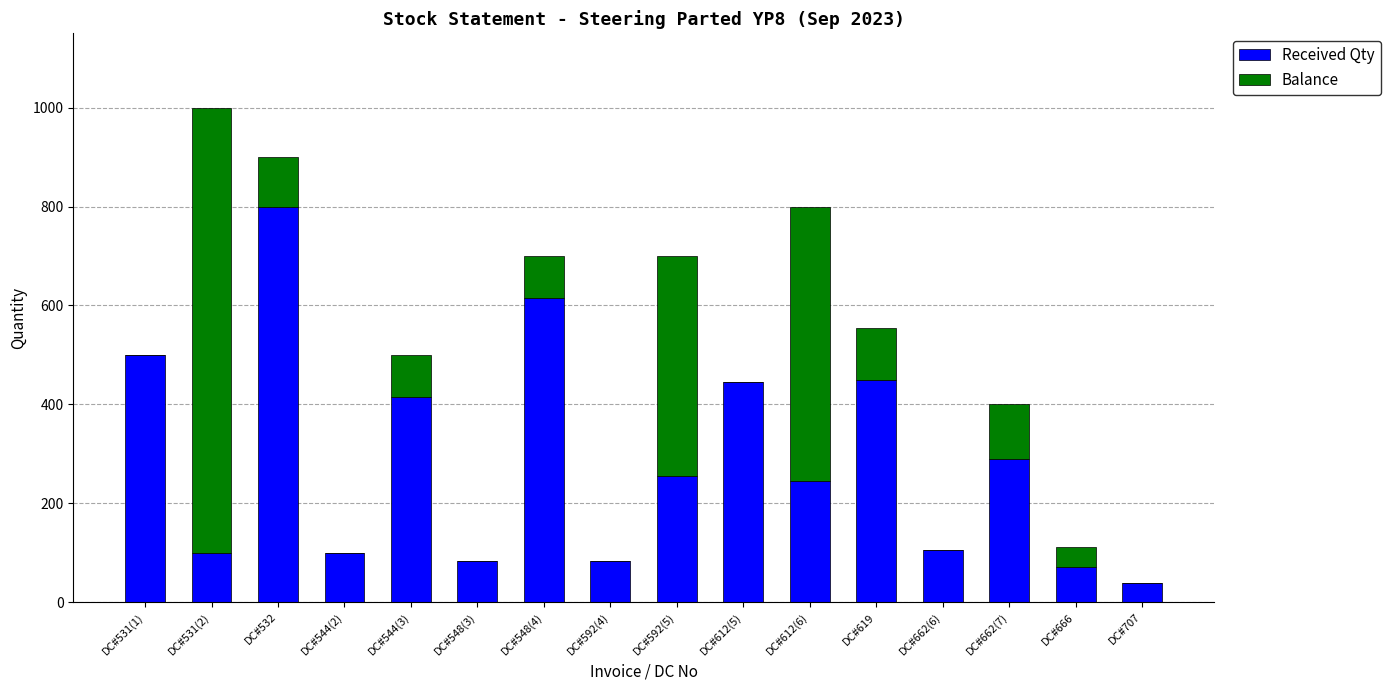

What is the total value across all series at DC#666?

111